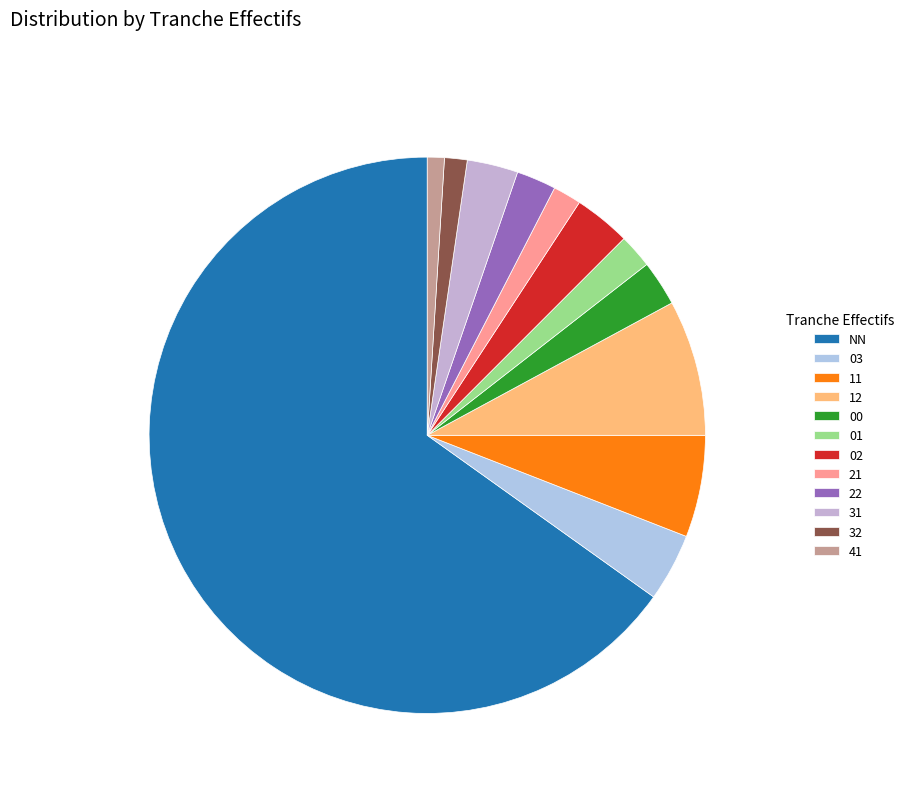

Is it true that 31 is 3% of the pie?

True